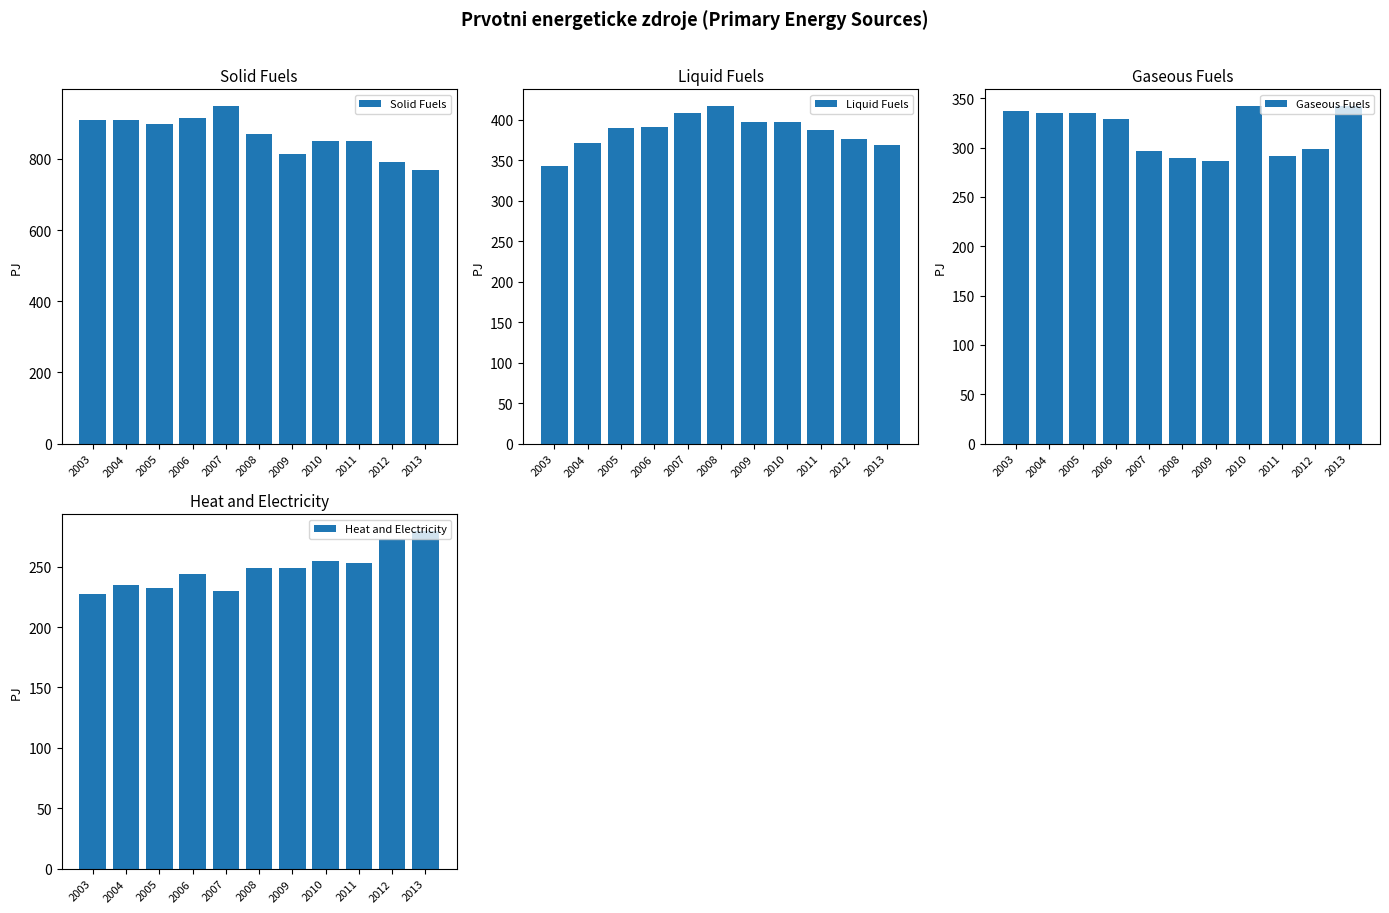

What is the value of the Heat and Electricity bar at the 2nd from the left?

235.0